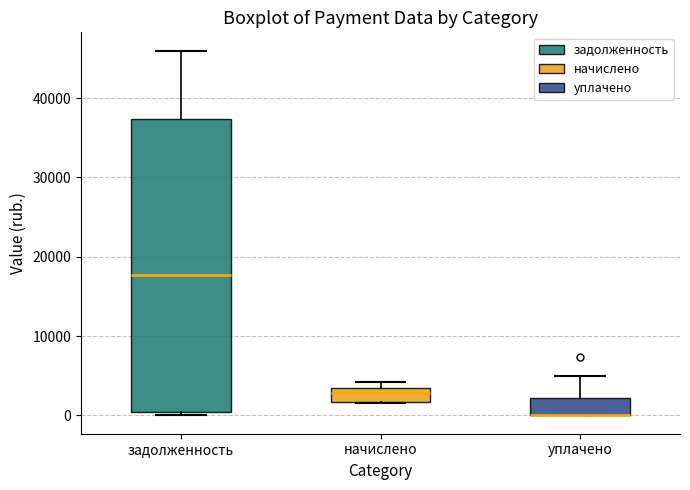

Reading left to right, read every box against the y-axis: the position of its median line, the range the box covers, and the ends of its whiskers. The values are not printed on the chart, so give them approximately, as read against the axis.

задолженность: median 18000, box 0 to 37000, whiskers 0 (just below the box's lower edge) to 46000
начислено: median 3000 (just below the box's upper edge), box 2000 to 3000, whiskers 2000 to 4000
уплачено: median 0 (drawn on the box's lower edge), box 0 to 2000, whiskers 0 to 5000